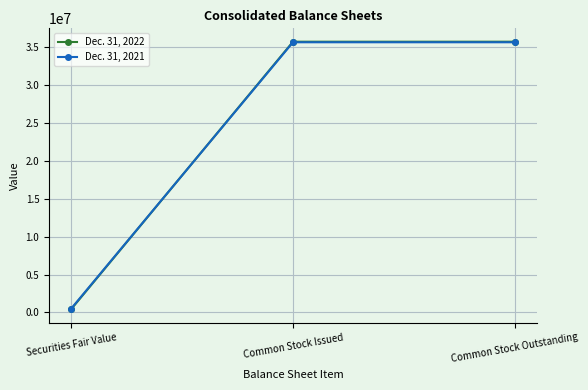

What is the value of the Dec. 31, 2022 point at the 1st from the left?

432528